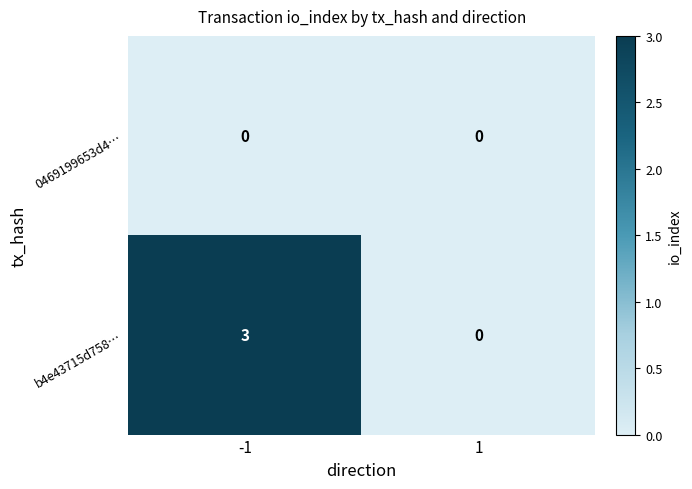

At which category is the sum across all series the highest?

-1